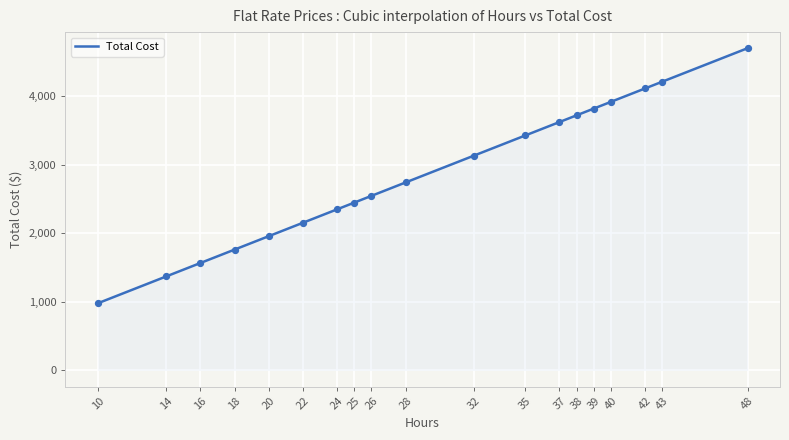

What is the change in value from 38 to 25?

-1274